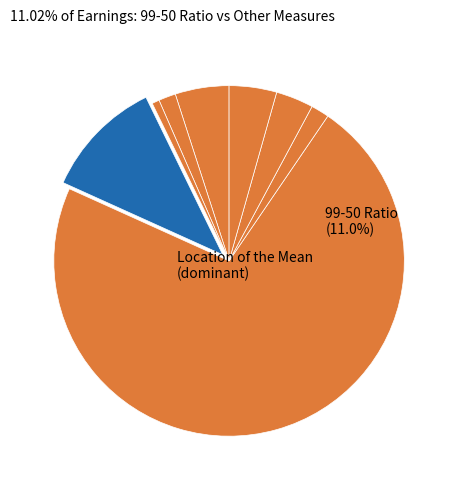

To the nearest percent, what portion does Mean to Median Ratio represent?

2%